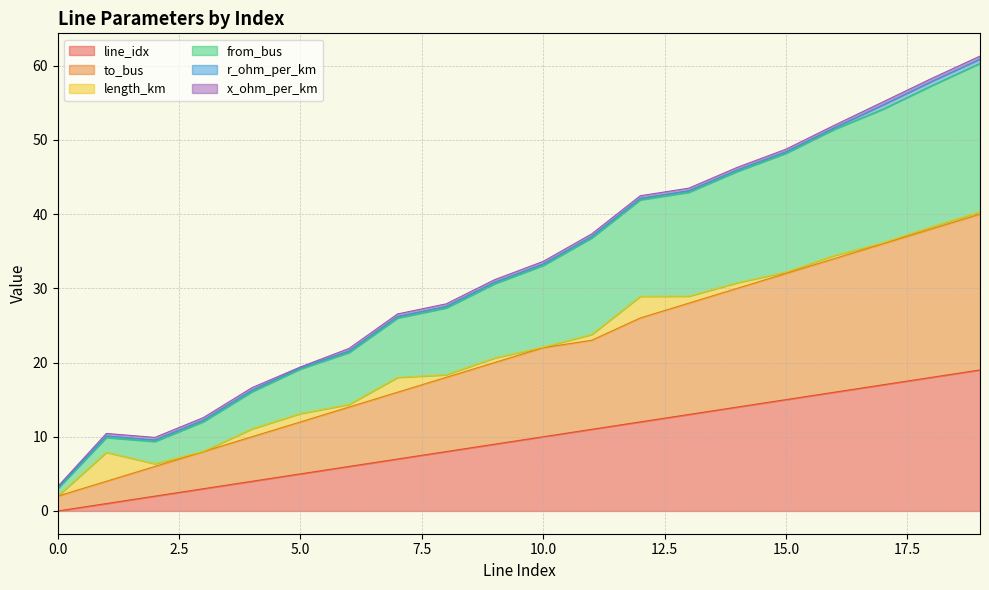

What is the highest value of the line_idx series?

19.0